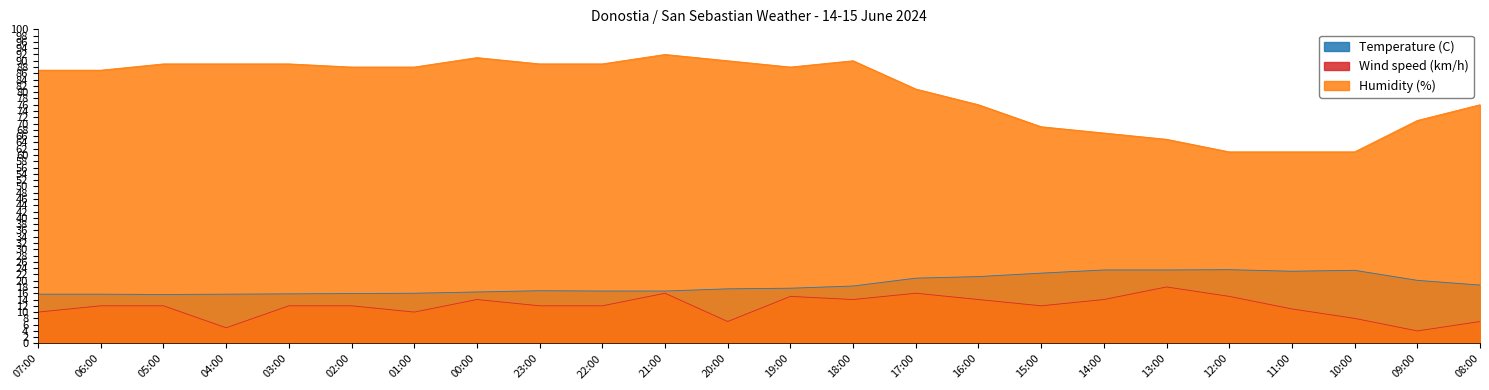

Which series has the largest range (max minus min)?

Humidity (%)